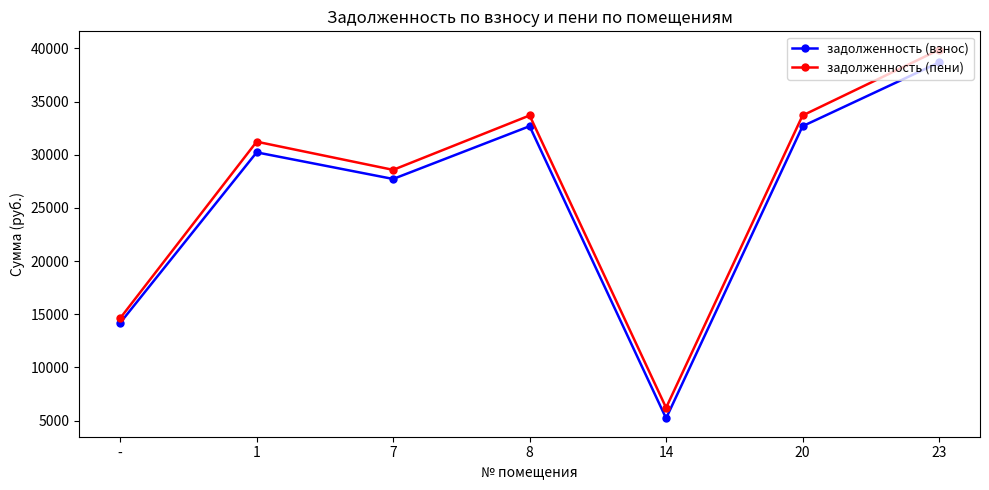

What are all the series names shown in the legend?

задолженность (взнос), задолженность (пени)